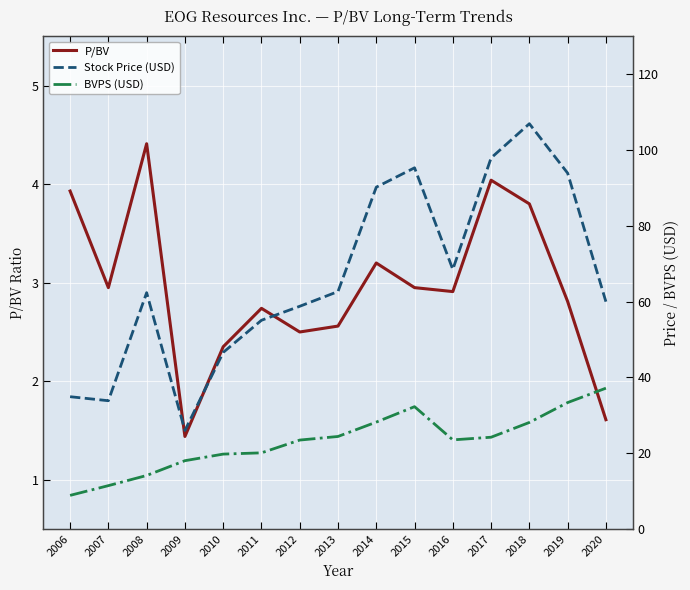

Which category has the highest value across all series?

2018